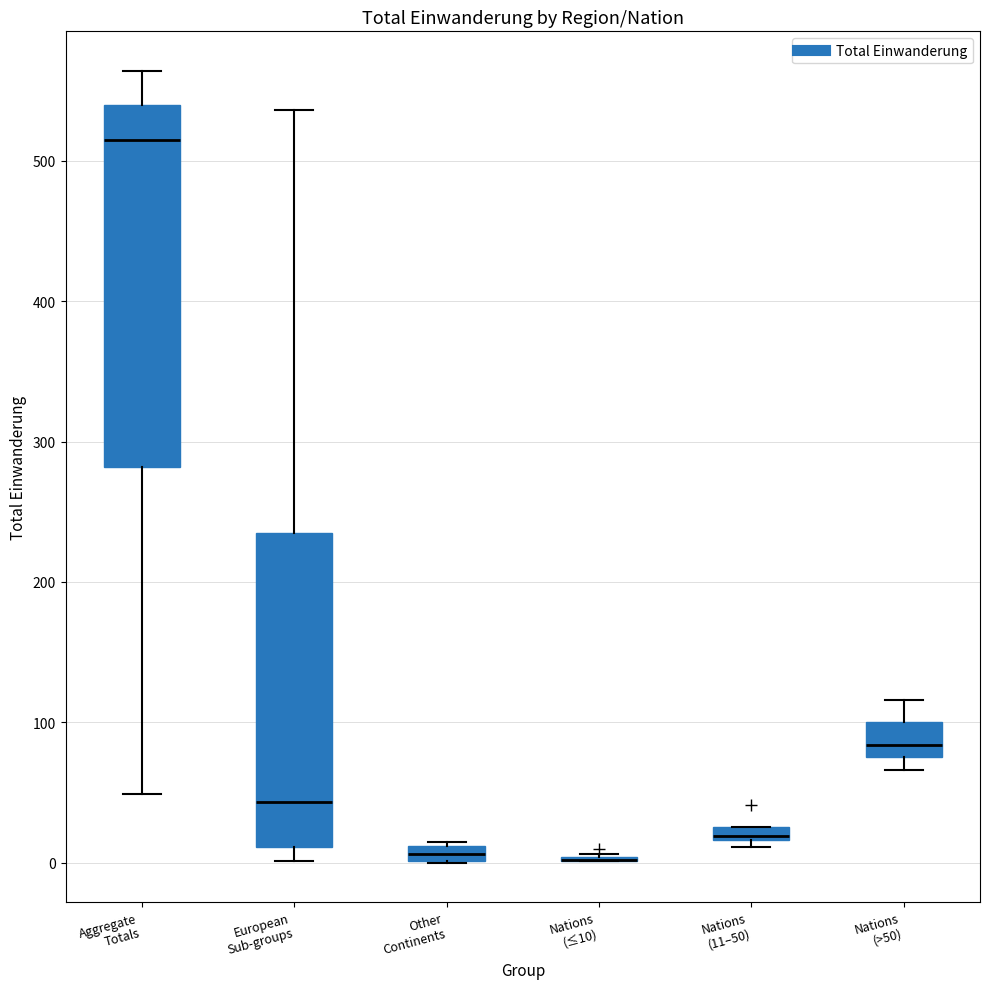

Comparing the boxes themselves (not the whiskers), which one is the tallest?

Aggregate Totals